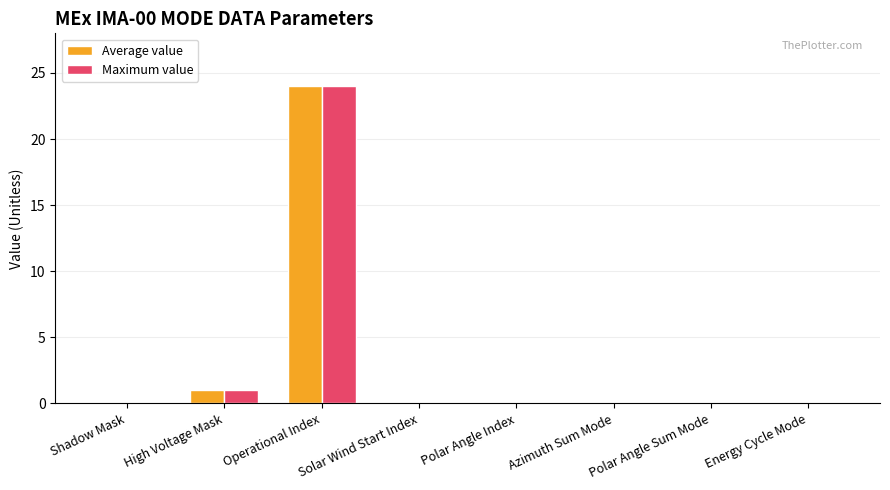

What are all the series names shown in the legend?

Average value, Maximum value